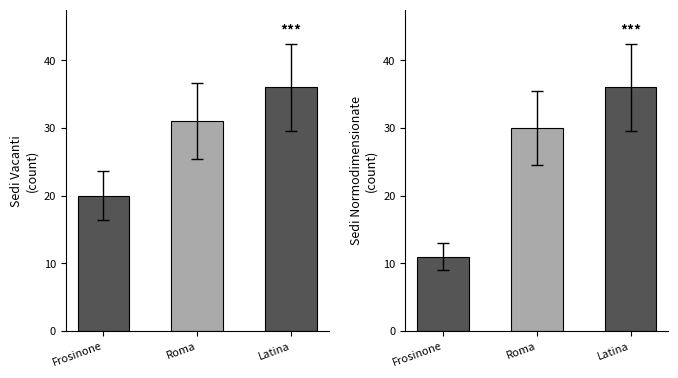

How many values in the SEDI NORMODIMENSIONATE series exceed 24?

2